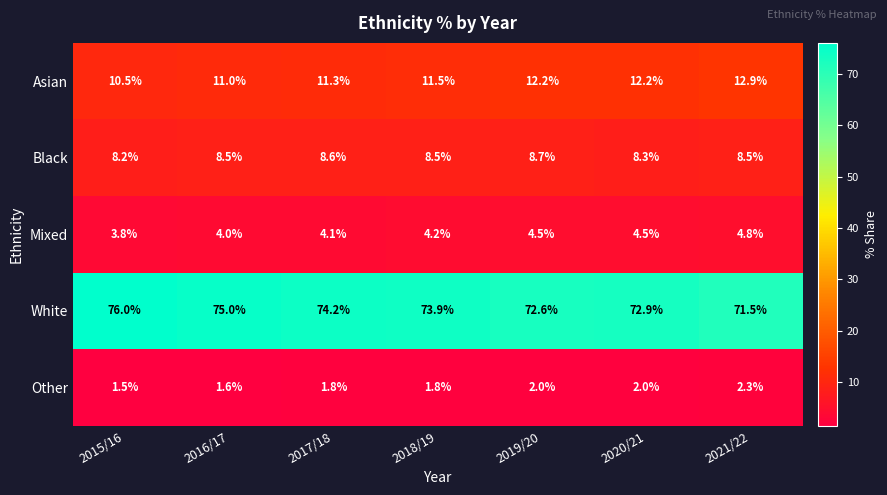

At 2020/21, list the series in order from smallest to largest.

Other, Mixed, Black, Asian, White